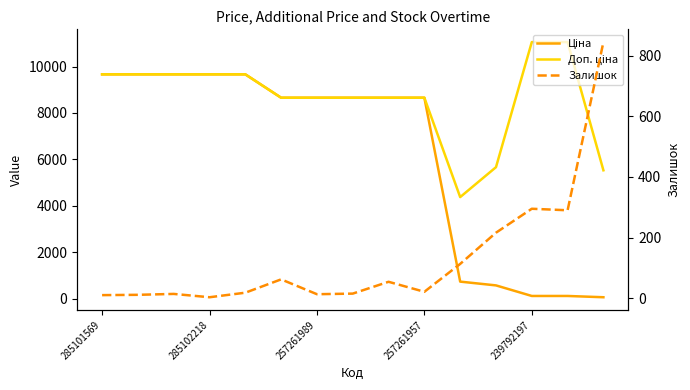

Which series has the largest total across all categories?

Доп. ціна